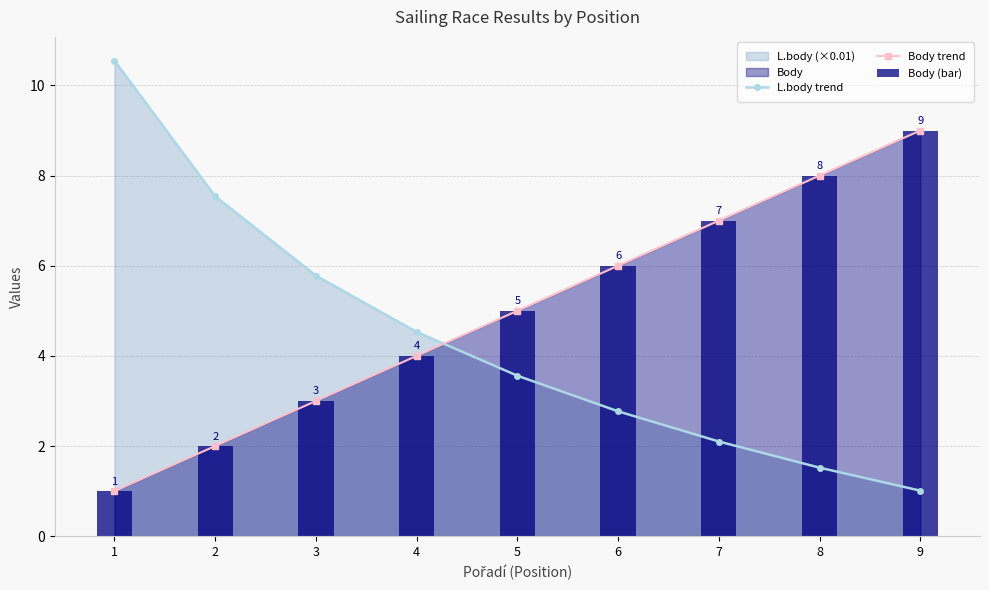

What is the sum of all Body trend values?

45.0